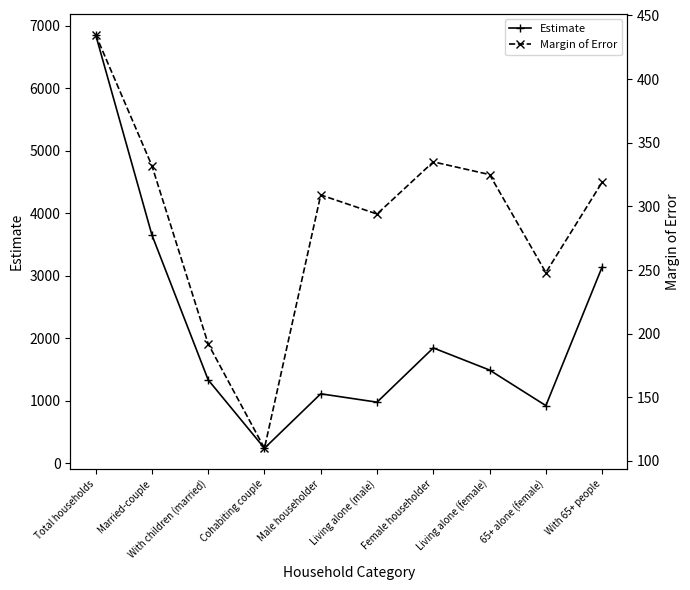

What value does the Estimate series have at Female householder, to the nearest 50?

1850